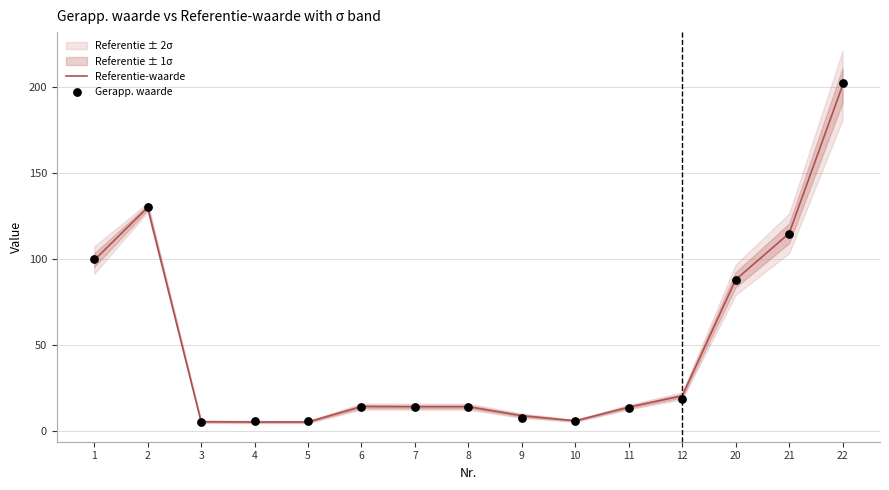

Which series contains the highest Y value?

Gerapp. waarde